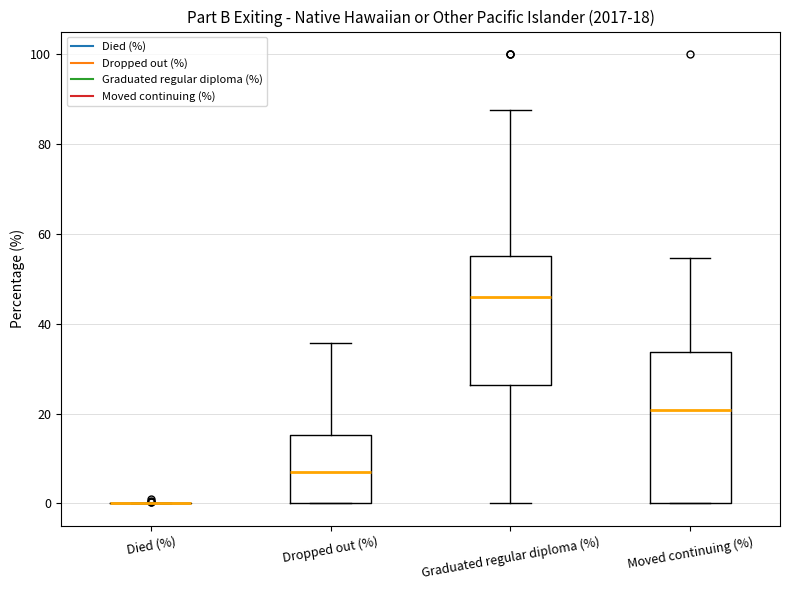

Which box is the tallest, from its lower edge to its upper edge?

Moved continuing (%)